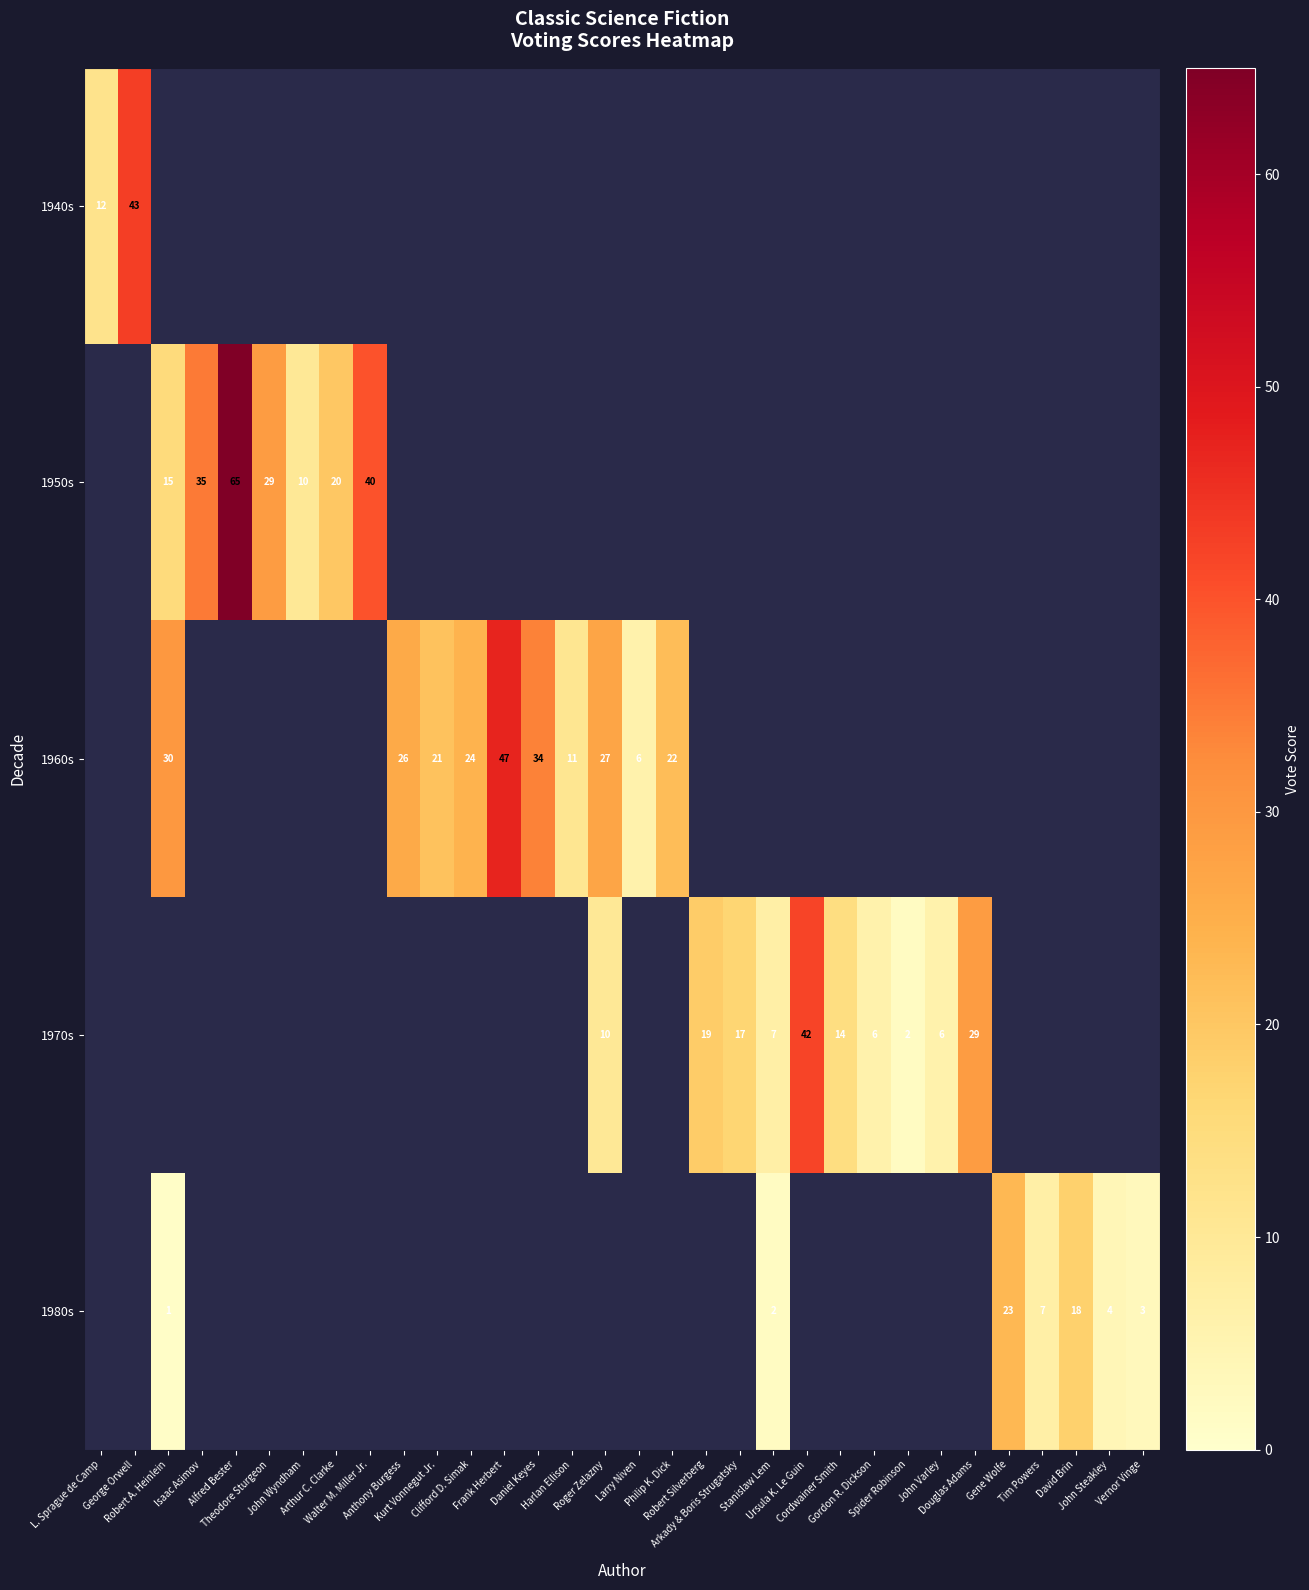

The row_3 series shows 14.3 at Ursula K. Le Guin. True or false?

False